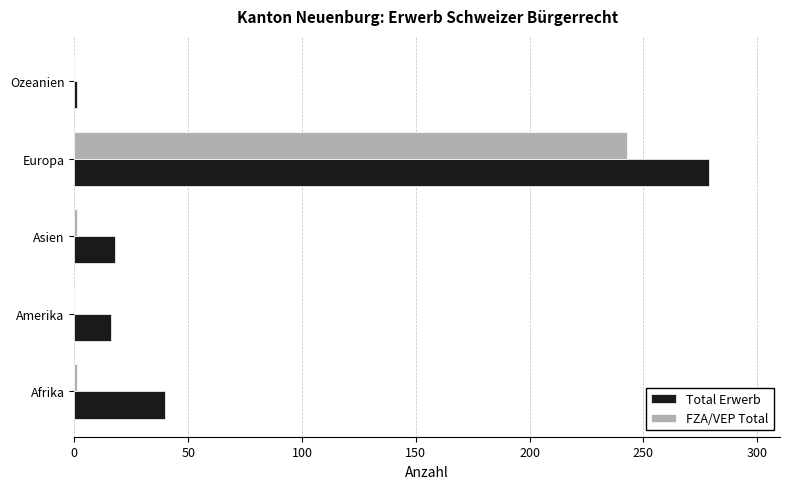

The value of Total Erwerb at Europa is 279. True or false?

True